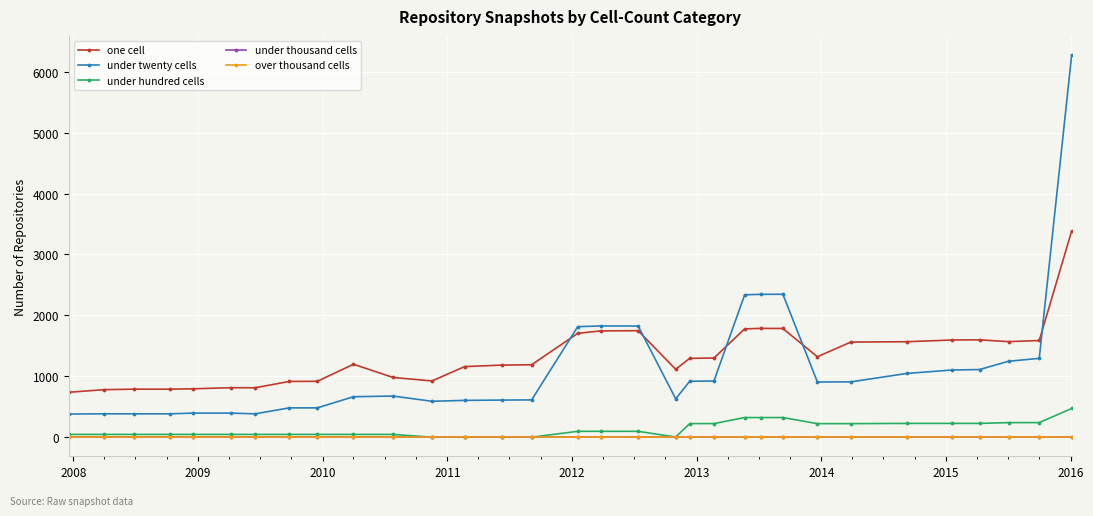

How many lines are shown in the chart?

5